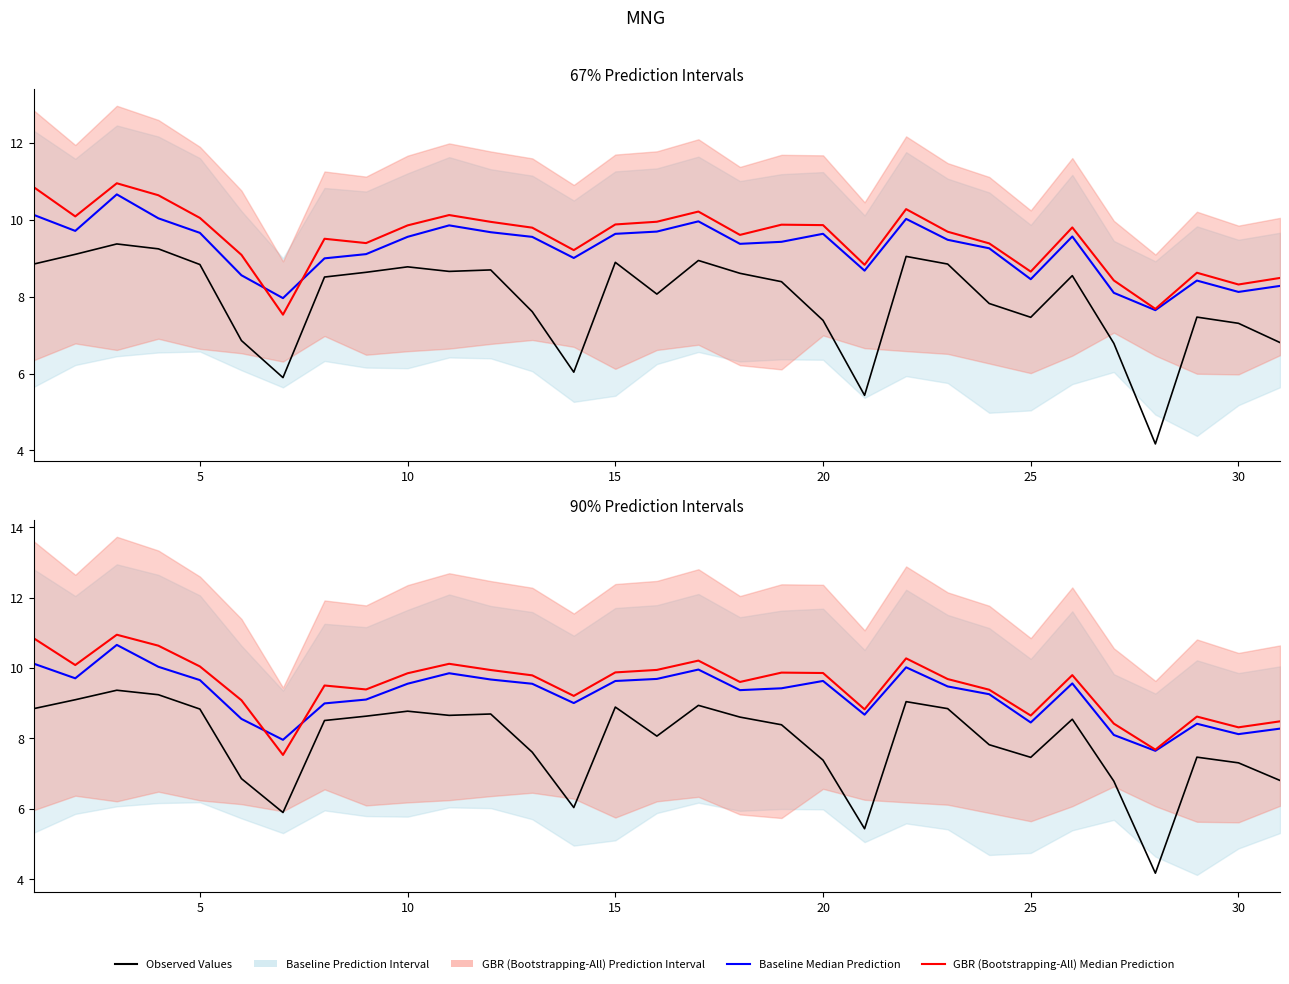

How many interior local valleys does the Observed Values series have?

7